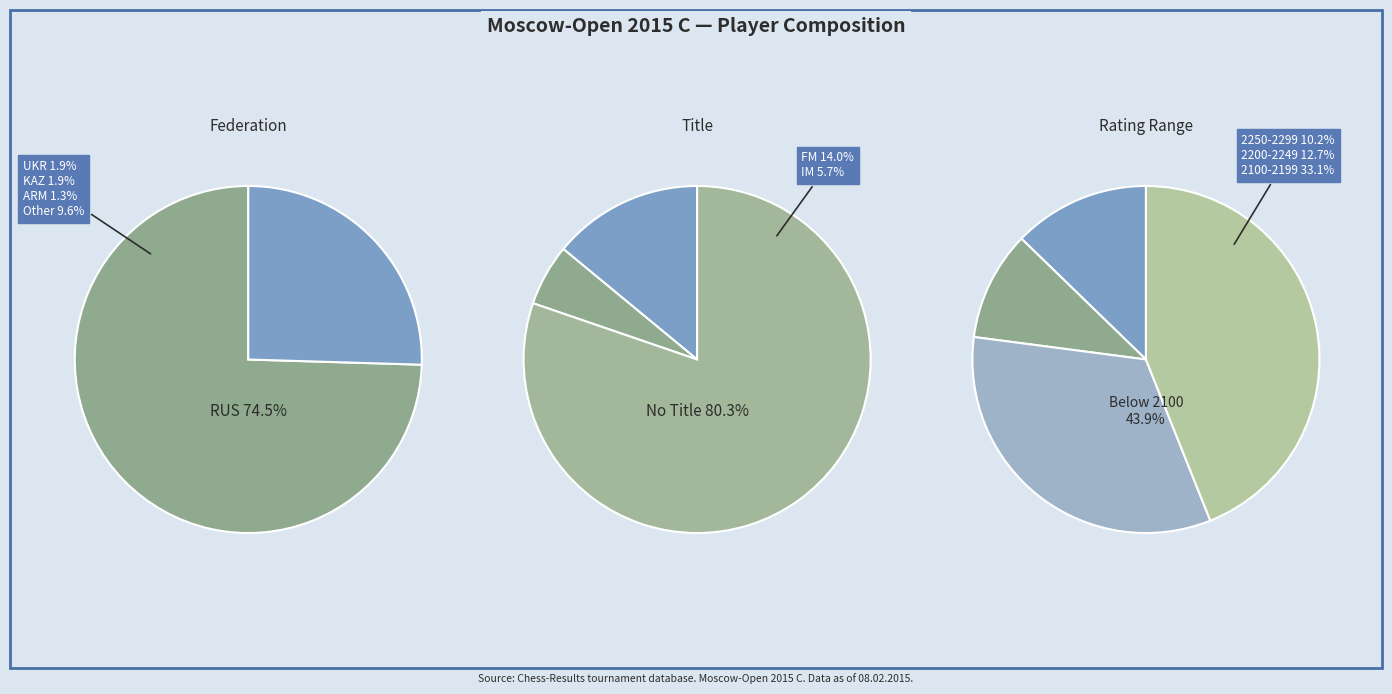

Count the number of slices in the pie.

2